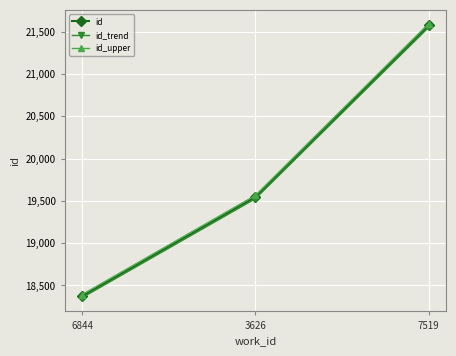

What is the difference between the id_upper values at 6844 and 3626?

1172.2